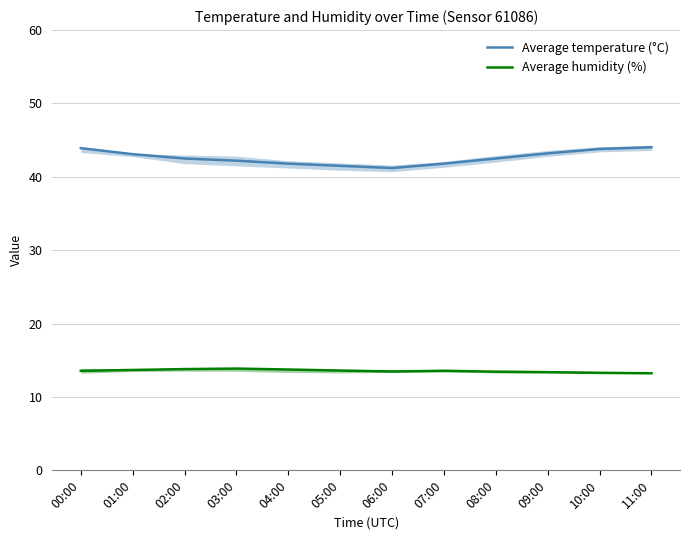

Does the chart have visible grid lines?

Yes